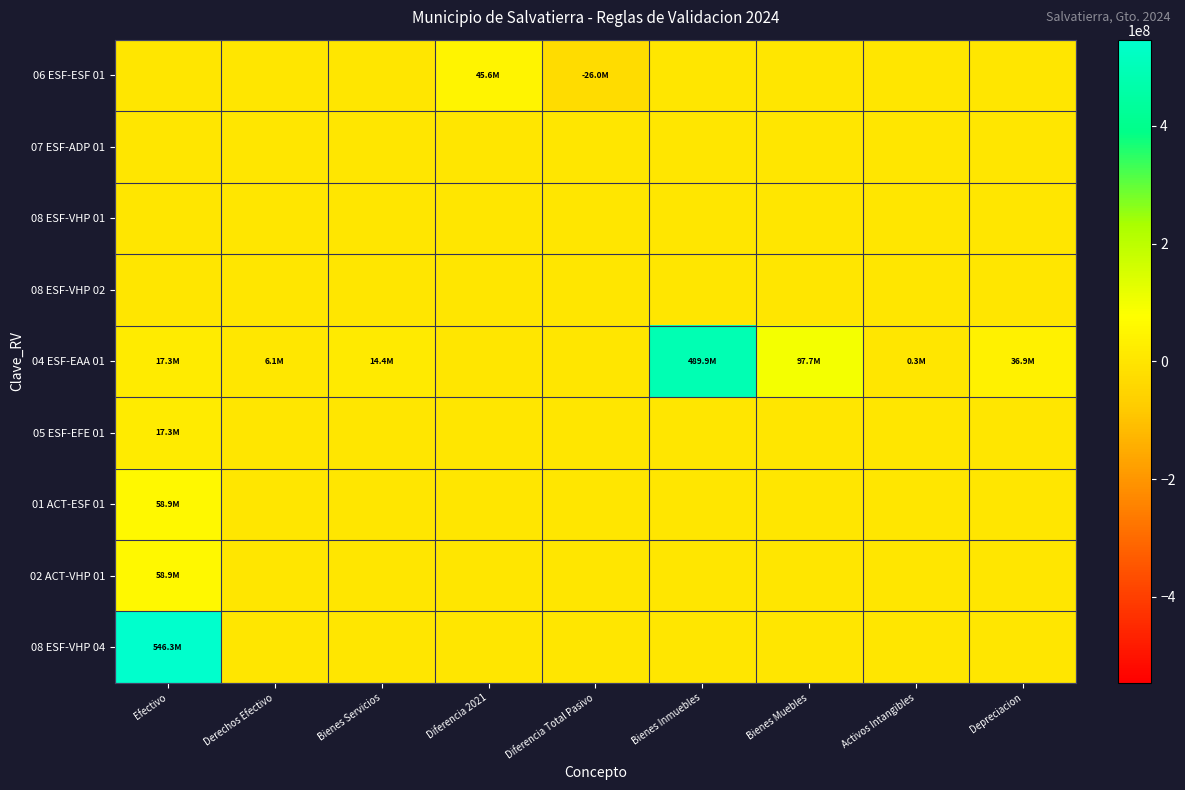

Between Depreciacion and Bienes Muebles, which is larger?

Depreciacion